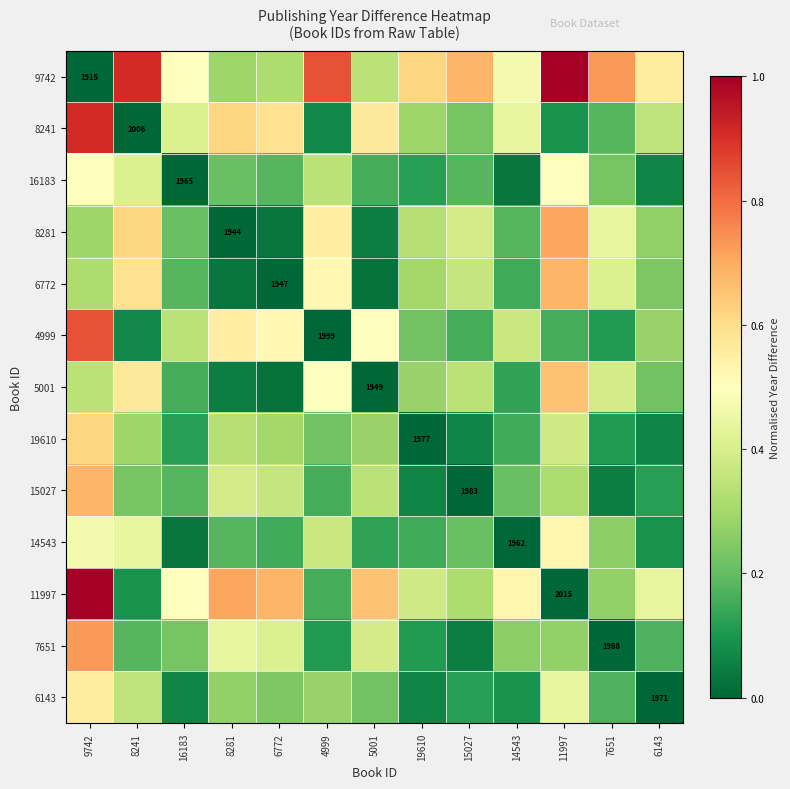

Rank the series at 16183 from highest to lowest value.

9742, 11997, 8241, 4999, 7651, 8281, 6772, 15027, 5001, 19610, 6143, 14543, 16183